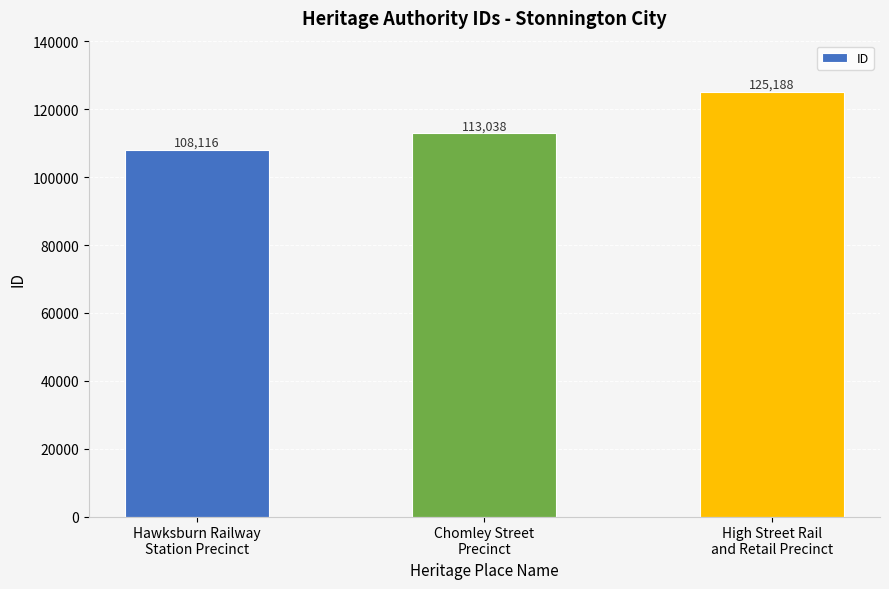

Reading left to right, transcribe all the data shown in this chart.

Hawksburn Railway
Station Precinct=108116	Chomley Street
Precinct=113038	High Street Rail
and Retail Precinct=125188